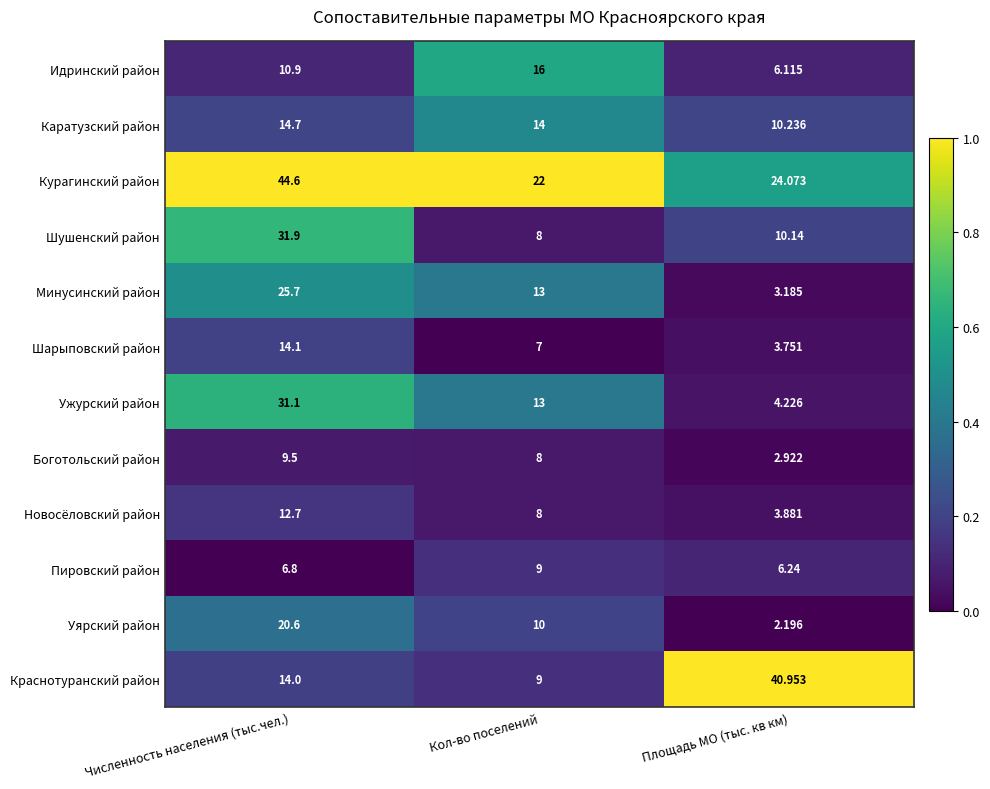

Which series has the largest total across all categories?

Курагинский район